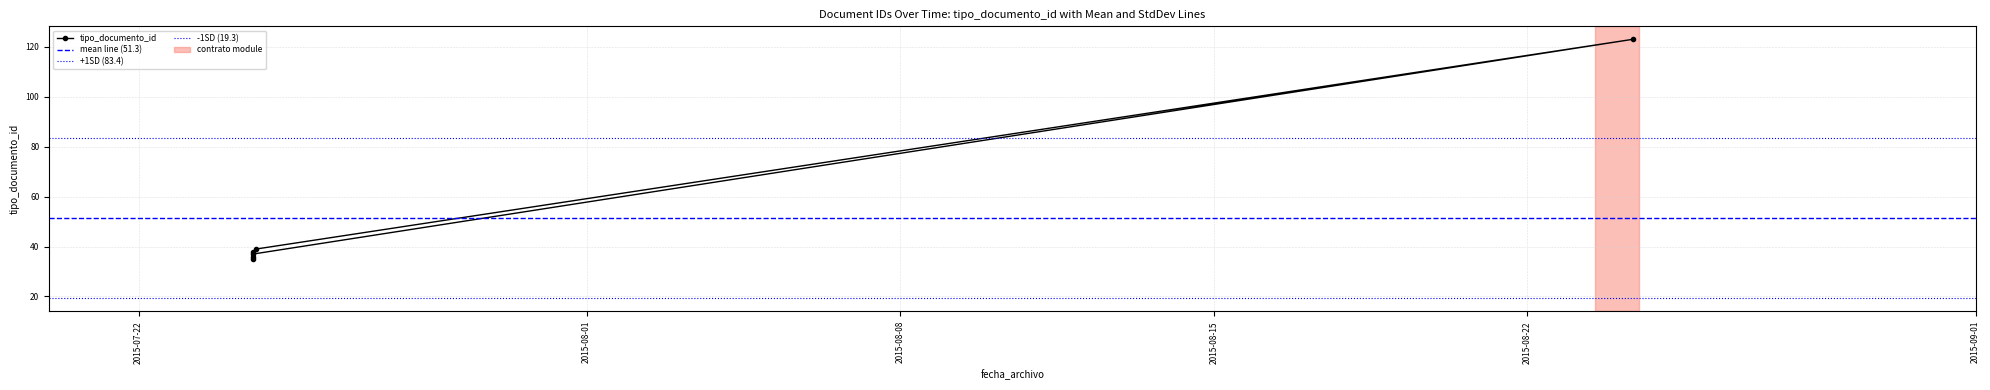

What is the label of the 3rd point from the left?

2015-07-24 13:21:47